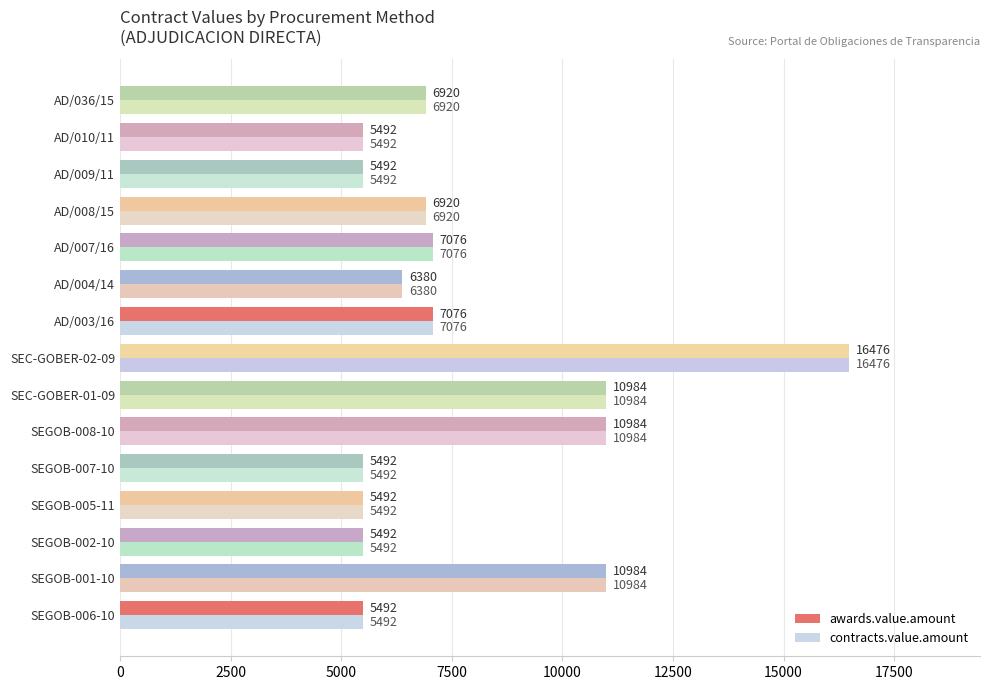

What is the average value of the awards.value.amount series?

7783